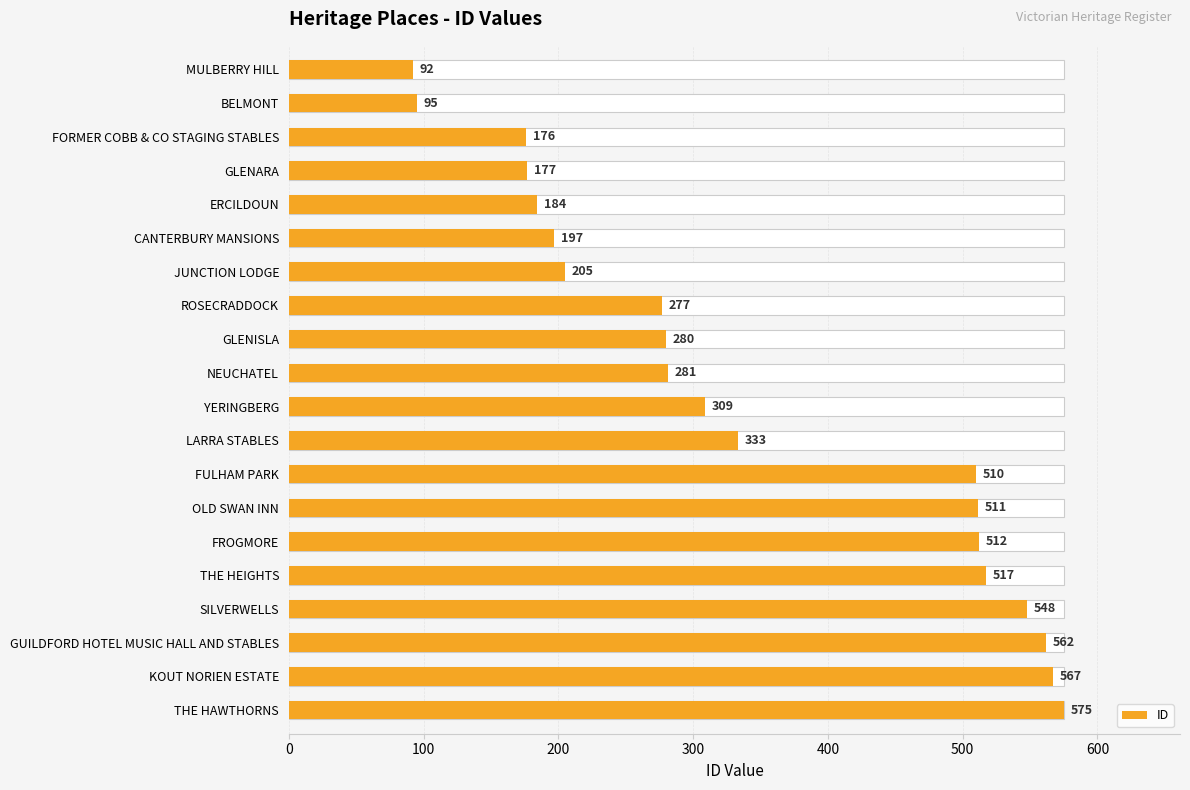

How many values are below 309?

10